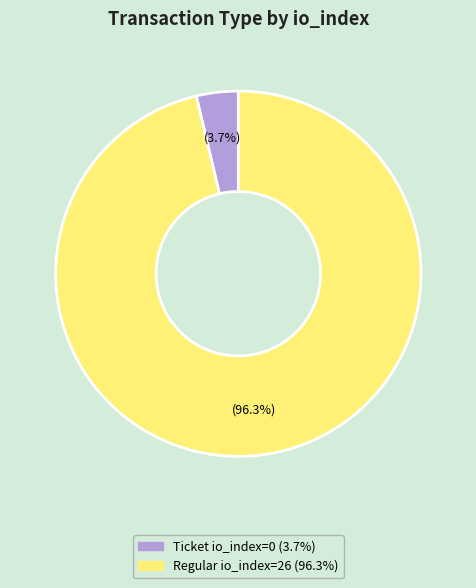

Is there a majority slice in this chart?

Yes